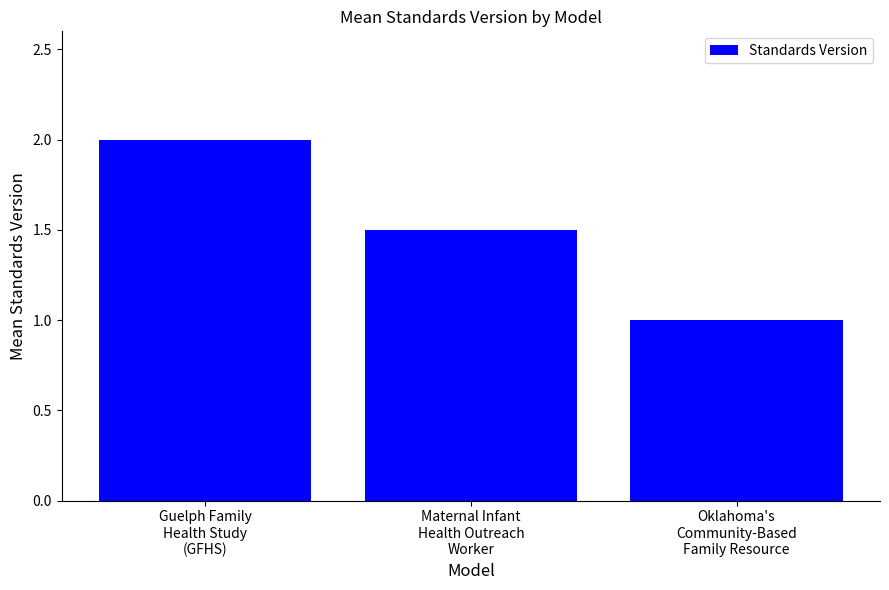

How many data points are above 1?

2